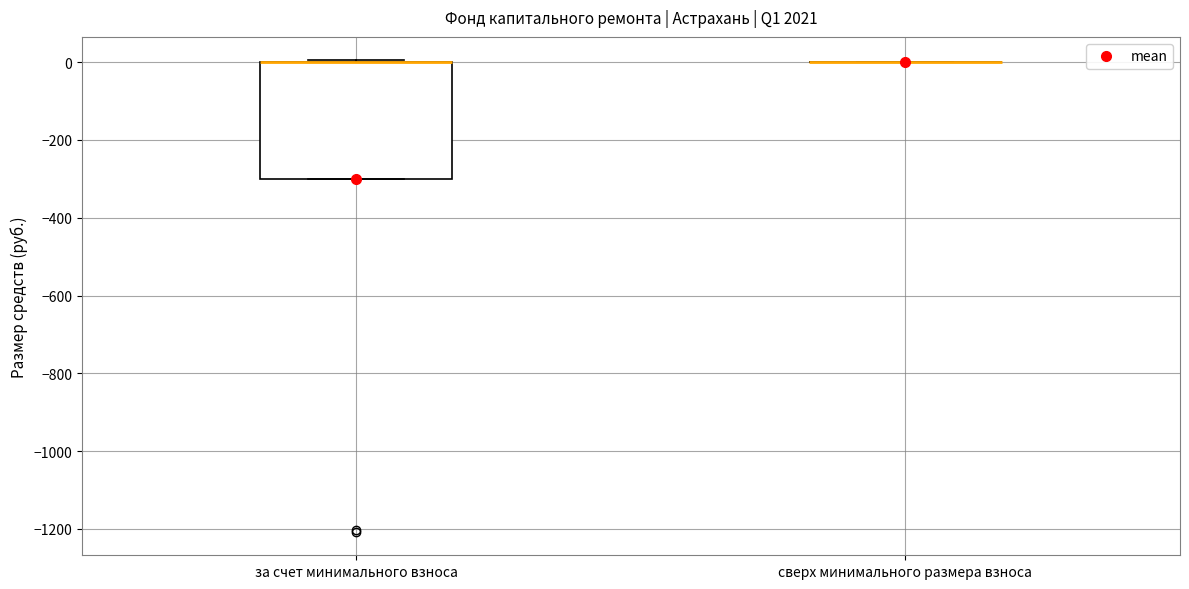

Which box is the tallest, from its lower edge to its upper edge?

за счет минимального взноса